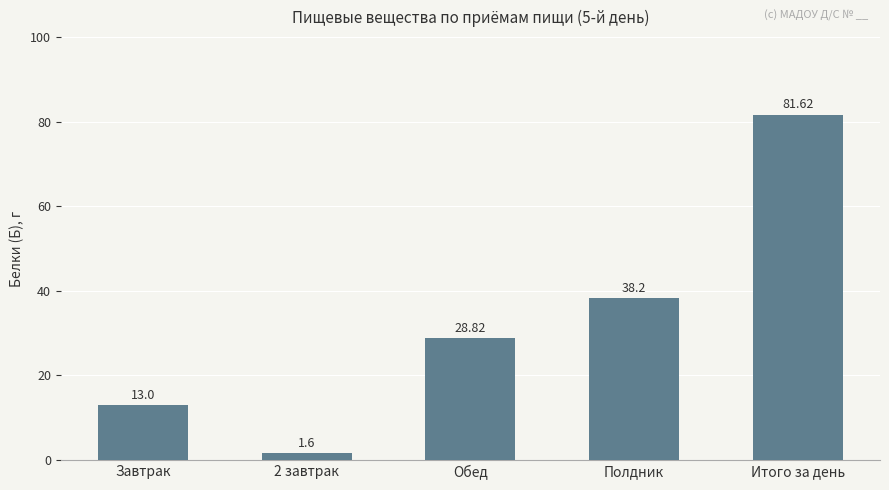

Reading left to right, transcribe all the data shown in this chart.

13.0	1.6	28.8	38.2	81.6